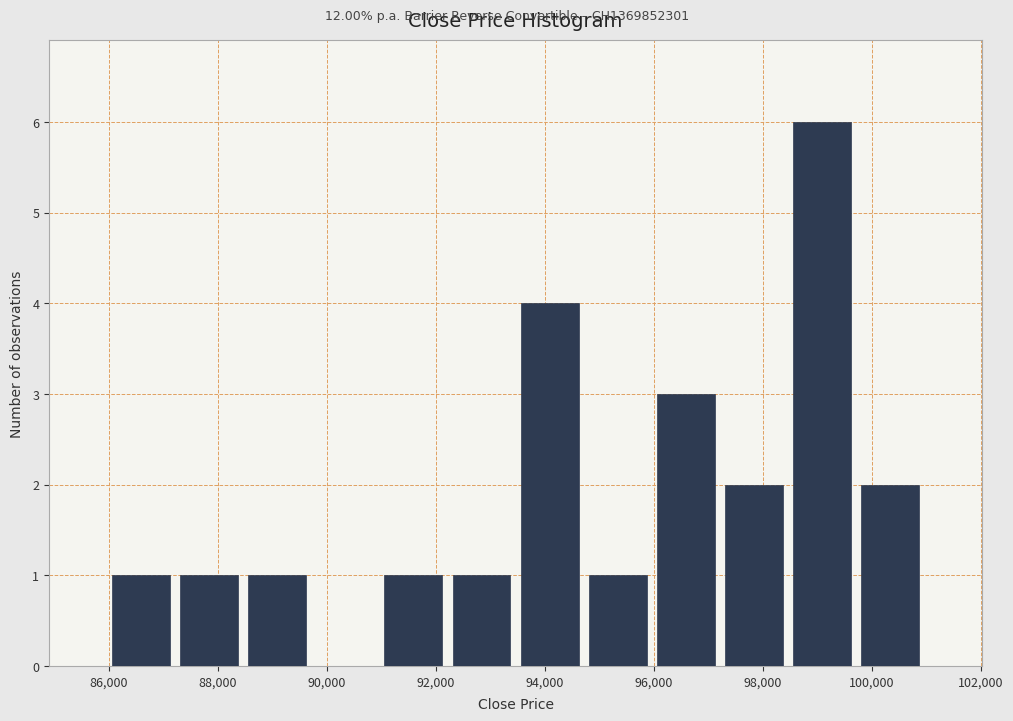

Reading left to right, list every bar in this chart as the range it spans on the x-axis followed by its height. Neither the bar edges nor the heights are printed on the chart, so give them approximately, as read against the axes.

86000 to 87200: 1
87200 to 88400: 1
88400 to 89800: 1
89800 to 91000: 0
91000 to 92200: 1
92200 to 93400: 1
93400 to 94800: 4
94800 to 96000: 1
96000 to 97200: 3
97200 to 98400: 2
98400 to 99800: 6
99800 to 101000: 2